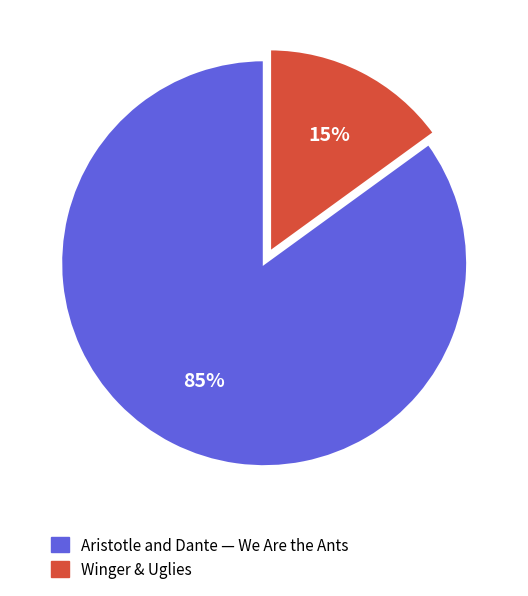

Count the number of slices in the pie.

2